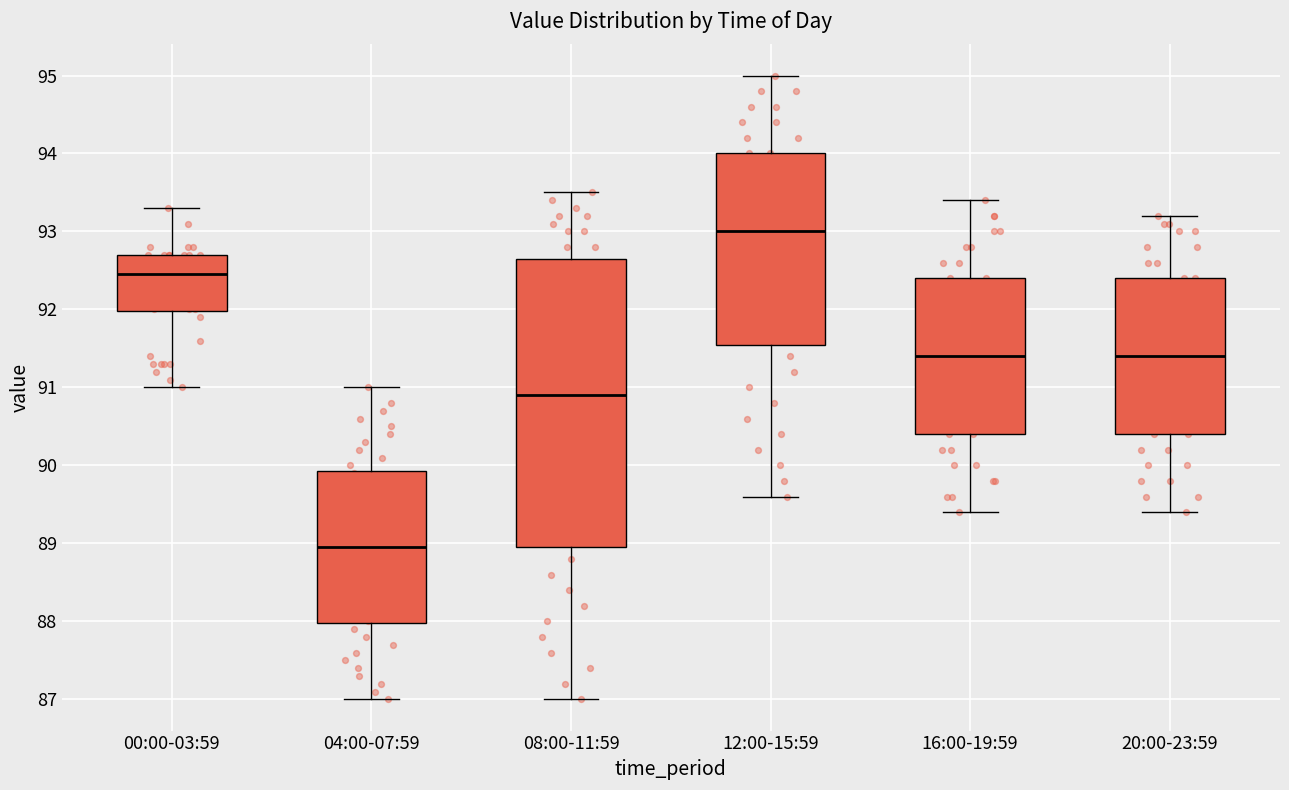

Reading left to right, transcribe this box plot: for each box, give where its median line is, the range the box spans, and where its two whiskers end, as read against the y-axis. The values are not printed on the chart, so give them approximately, as read against the axis.

00:00-03:59: median 92.5, box 92.0 to 92.7, whiskers 91.0 to 93.3
04:00-07:59: median 89.0, box 88.0 to 89.9, whiskers 87.0 to 91.0
08:00-11:59: median 90.9, box 89.0 to 92.7, whiskers 87.0 to 93.5
12:00-15:59: median 93.0, box 91.6 to 94.0, whiskers 89.6 to 95.0
16:00-19:59: median 91.4, box 90.4 to 92.4, whiskers 89.4 to 93.4
20:00-23:59: median 91.4, box 90.4 to 92.4, whiskers 89.4 to 93.2